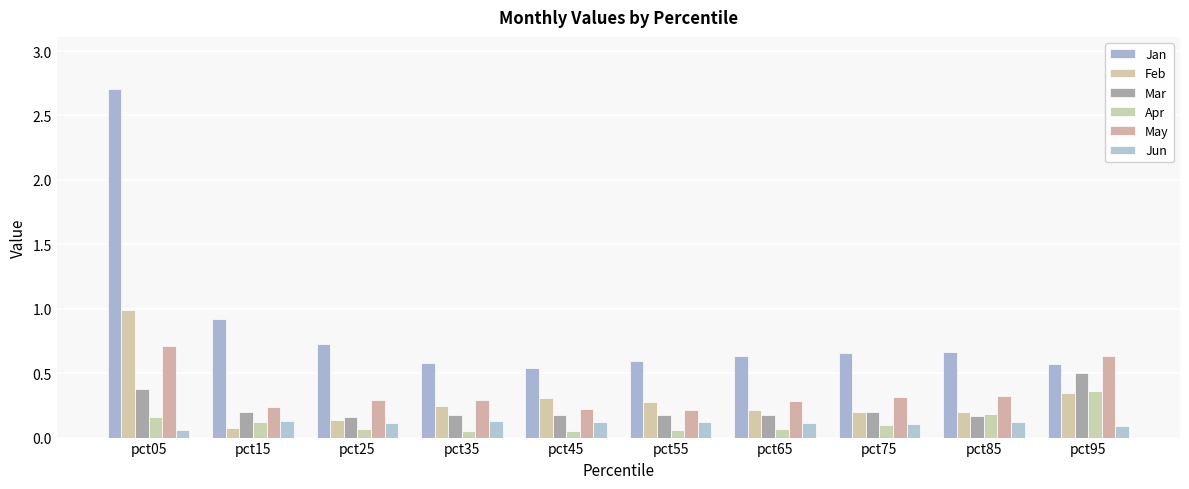

How many series are shown in this chart?

6